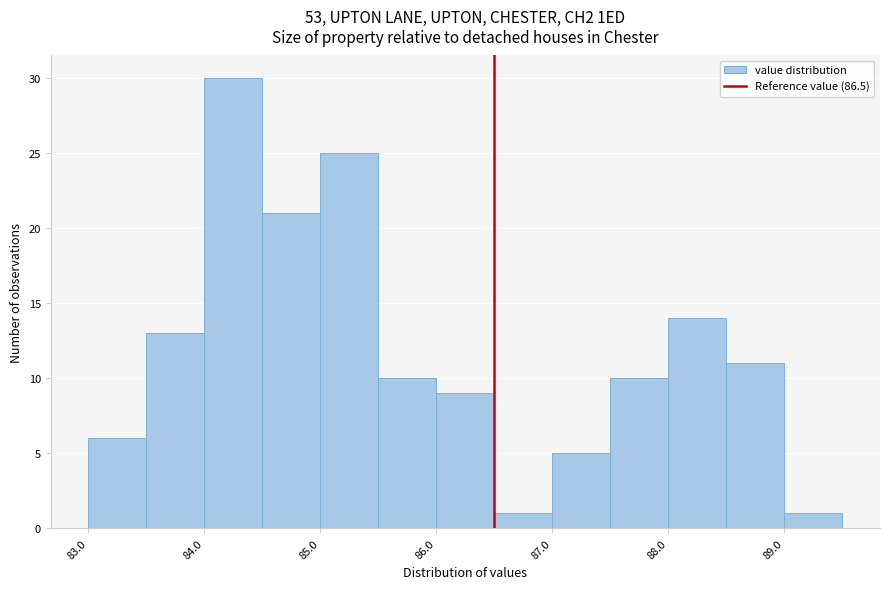

Reading left to right, list every bar in this chart as the range it spans on the x-axis followed by its height. The values are not printed on the chart, so give them approximately, as read against the axis.

83.0 to 83.5: 6
83.5 to 84.0: 13
84.0 to 84.5: 30
84.5 to 85.0: 21
85.0 to 85.5: 25
85.5 to 86.0: 10
86.0 to 86.5: 9
86.5 to 87.0: 1
87.0 to 87.5: 5
87.5 to 88.0: 10
88.0 to 88.5: 14
88.5 to 89.0: 11
89.0 to 89.5: 1